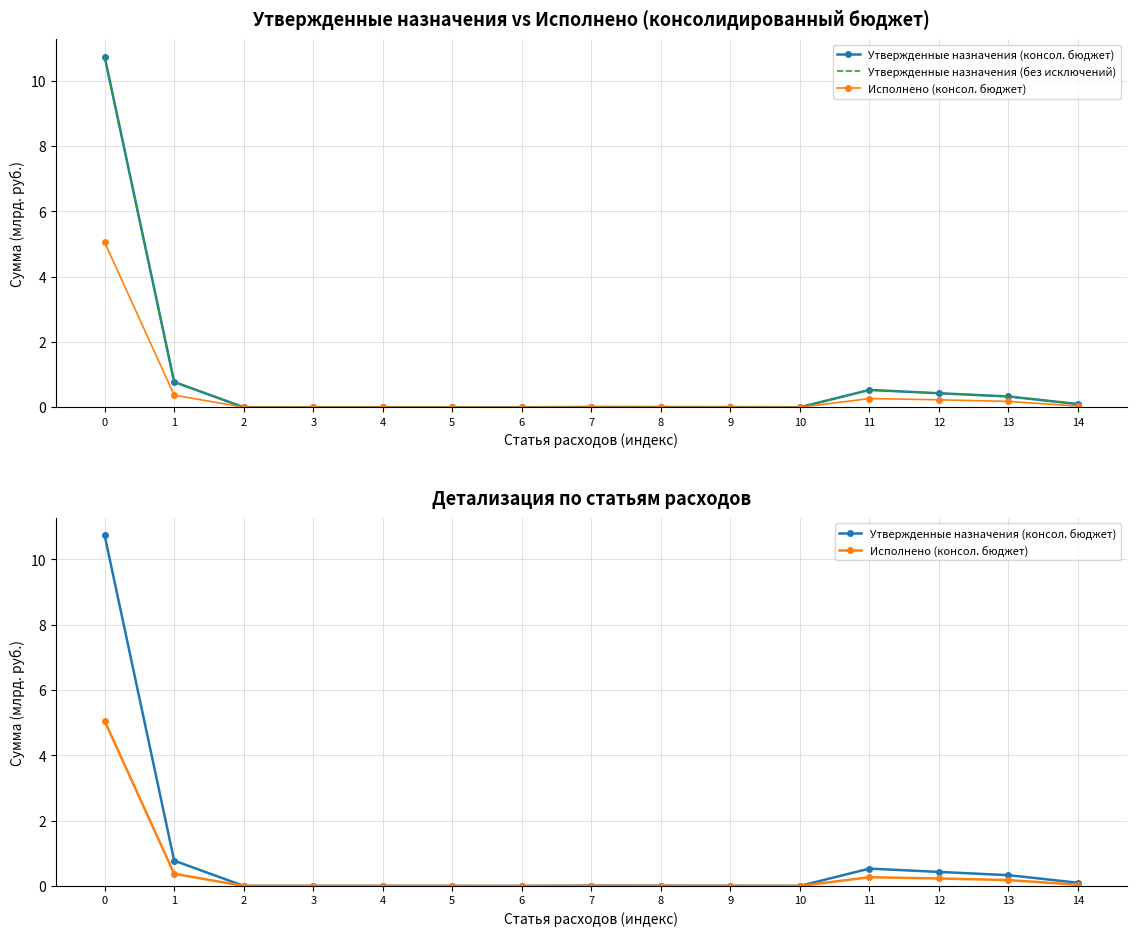

The Исполнено (консол. бюджет) series shows 0.0 at 4. True or false?

True